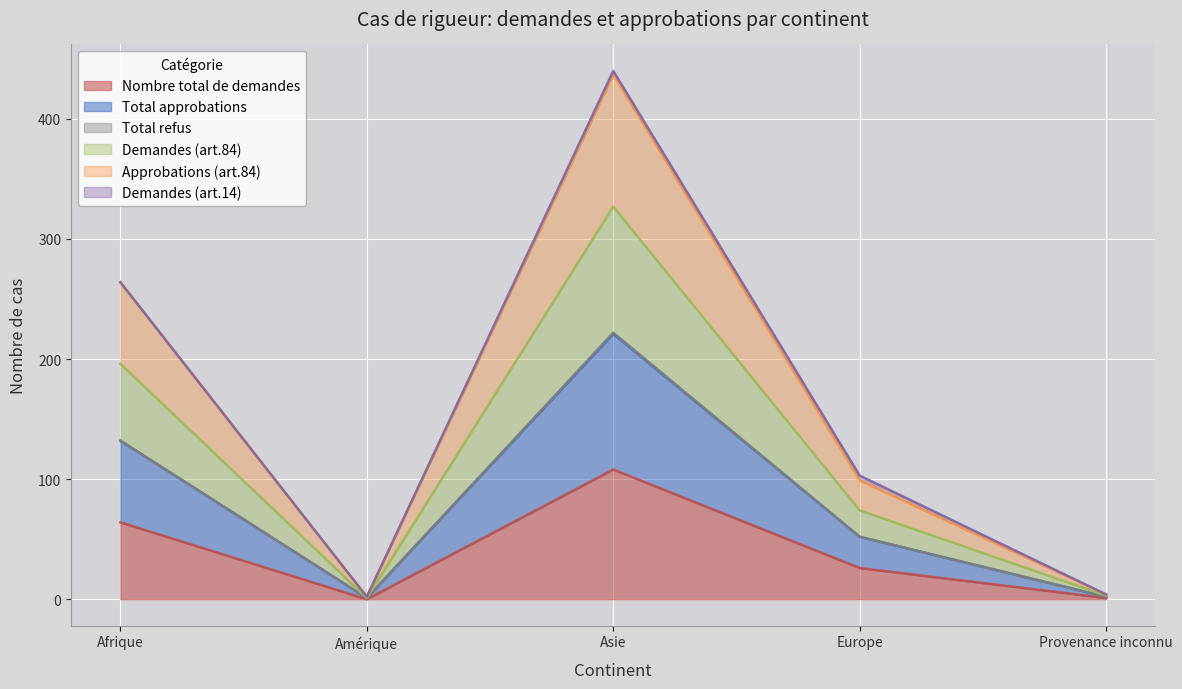

What is the value of the Approbations (art.84) point at the 5th from the left?

4